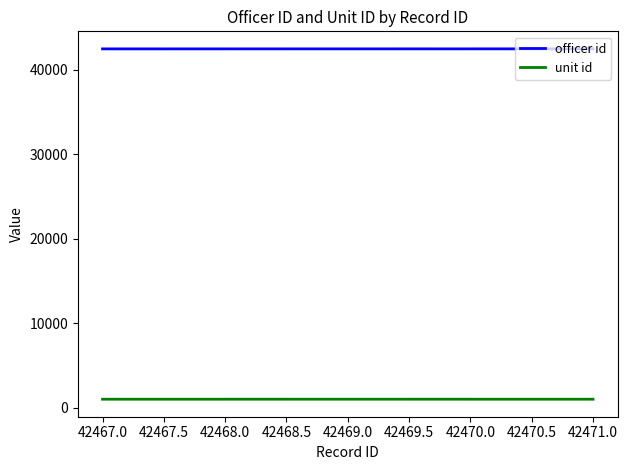

List the series in order of their peak value, highest first.

officer id, unit id